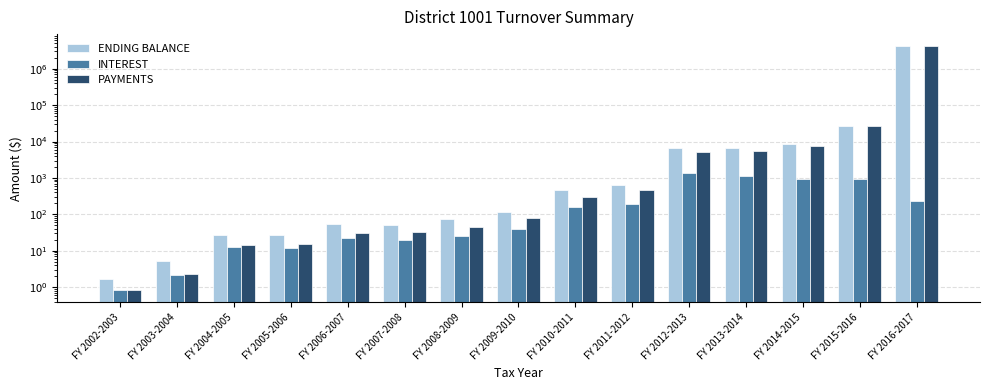

Rank the categories by PAYMENTS value from lowest to highest.

FY 2002-2003, FY 2003-2004, FY 2004-2005, FY 2005-2006, FY 2006-2007, FY 2007-2008, FY 2008-2009, FY 2009-2010, FY 2010-2011, FY 2011-2012, FY 2012-2013, FY 2013-2014, FY 2014-2015, FY 2015-2016, FY 2016-2017